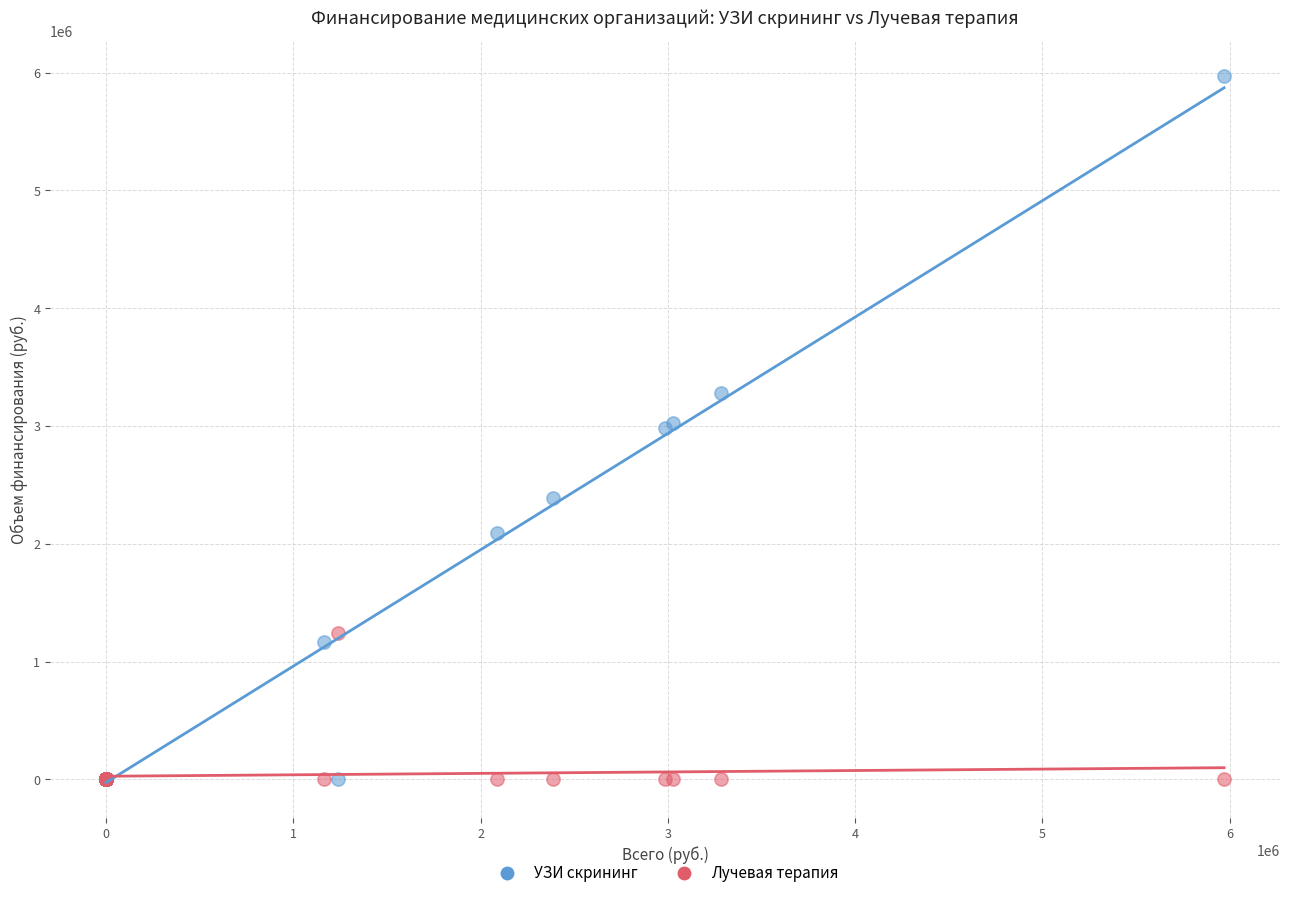

What are all the series names shown in the legend?

УЗИ скрининг, Лучевая терапия